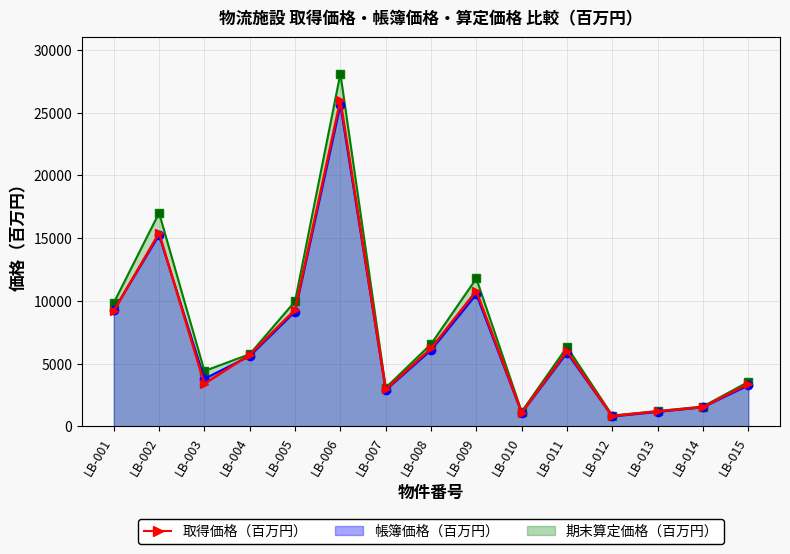

At which label does the data first exceed 5710?

LB-001